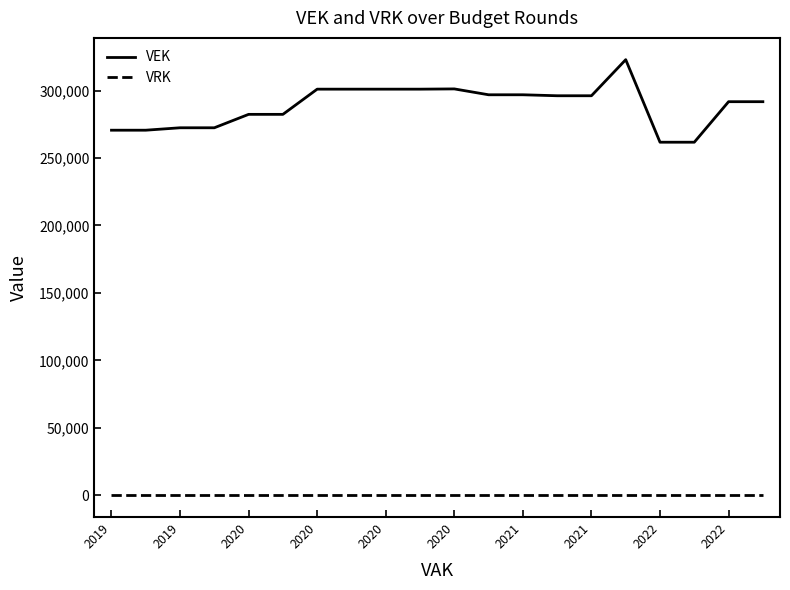

True or false: VRK and VEK intersect in this chart.

False